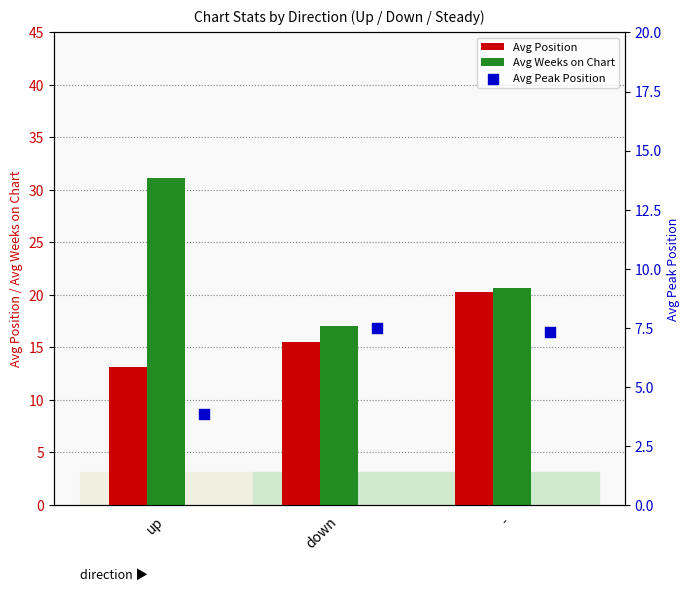

Which series contains the lowest Y value?

Avg Peak Position